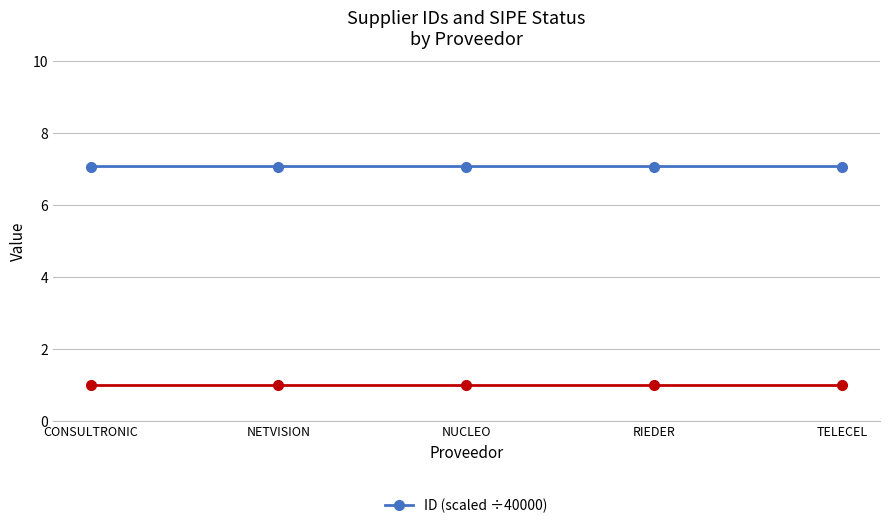

What is the ratio of the value at RIEDER to the value at NUCLEO?

1.0